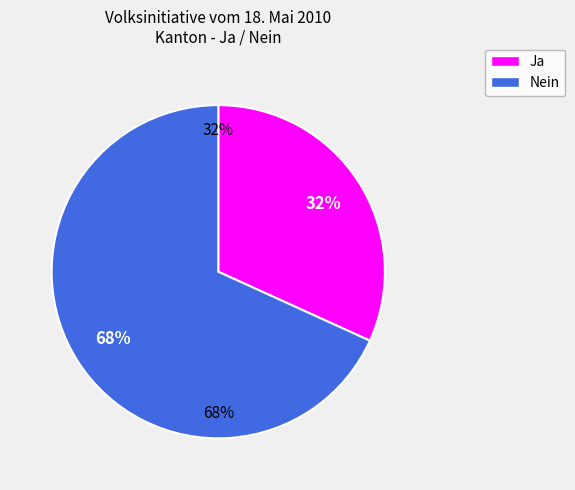

What is the majority slice?

Nein